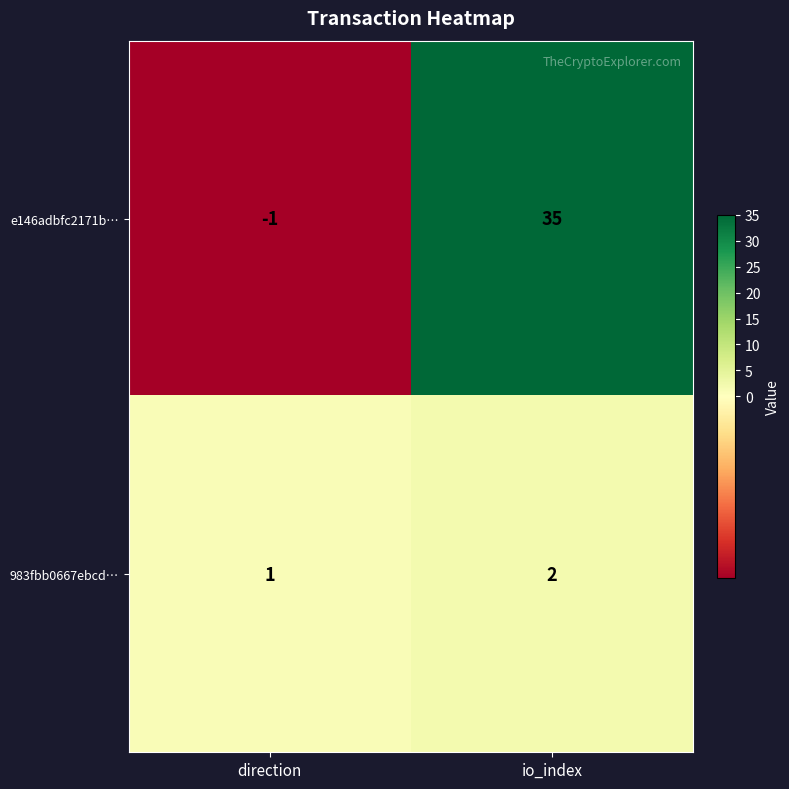

Reading right to left, transcribe all the data shown in this chart.

e146adbfc2171b…: 35	-1
983fbb0667ebcd…: 2	1